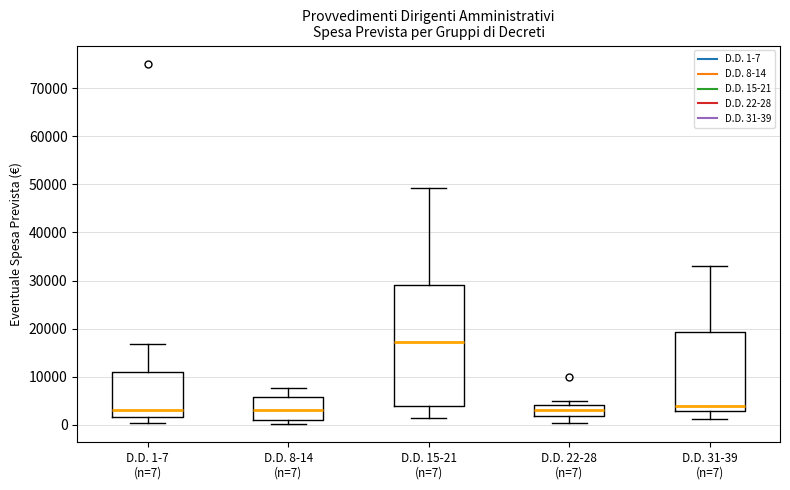

Reading left to right, read every box against the y-axis: the position of its median line, the range the box covers, and the ends of its whiskers. The values are not printed on the chart, so give them approximately, as read against the axis.

D.D. 1-7 (n=7): median 3000, box 2000 to 11000, whiskers 0 to 17000
D.D. 8-14 (n=7): median 3000, box 1000 to 6000, whiskers 0 to 8000
D.D. 15-21 (n=7): median 17000, box 4000 to 29000, whiskers 2000 to 49000
D.D. 22-28 (n=7): median 3000, box 2000 to 4000, whiskers 0 to 5000
D.D. 31-39 (n=7): median 4000, box 3000 to 19000, whiskers 1000 to 33000